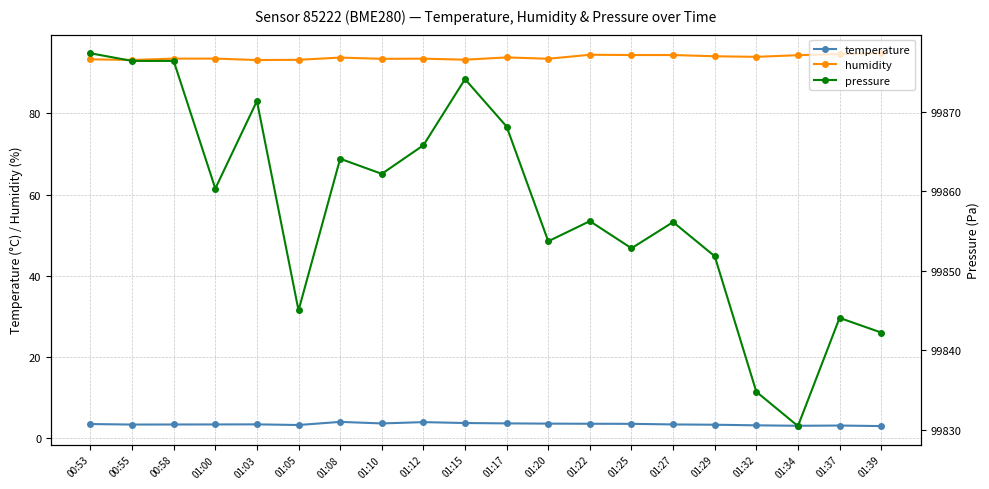

Does the chart display data point markers on the line(s)?

Yes